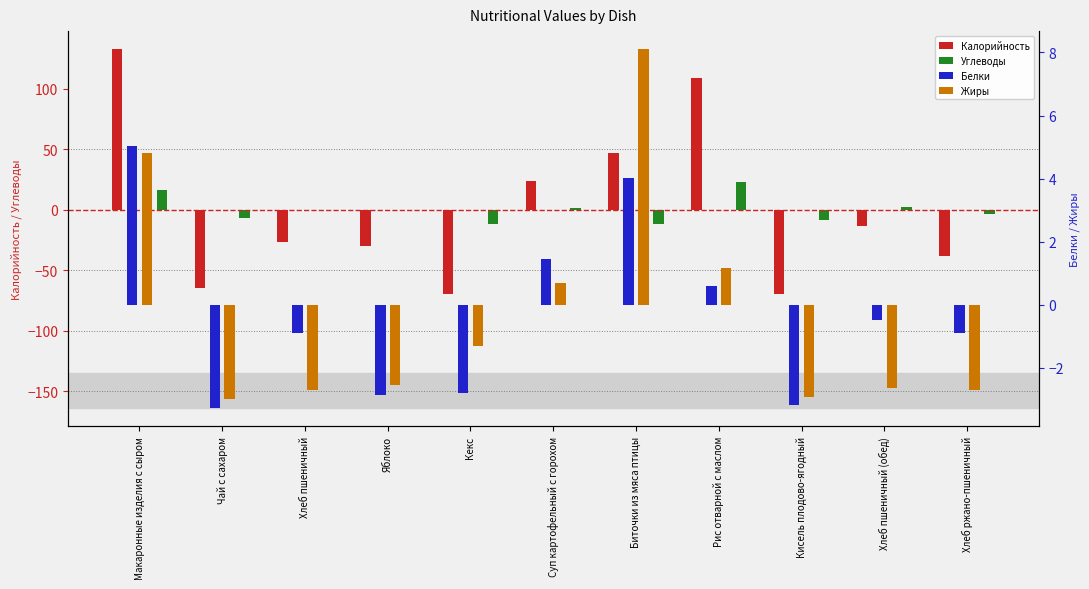

The value of Жиры at Чай с сахаром is -3.0. True or false?

True